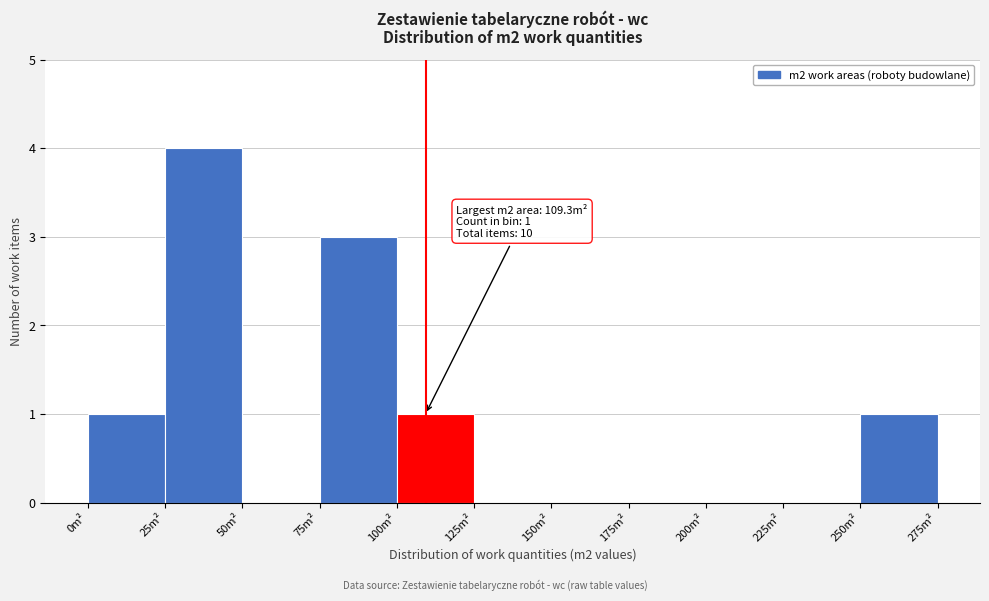

Which range on the x-axis has the tallest bar?

25 to 50